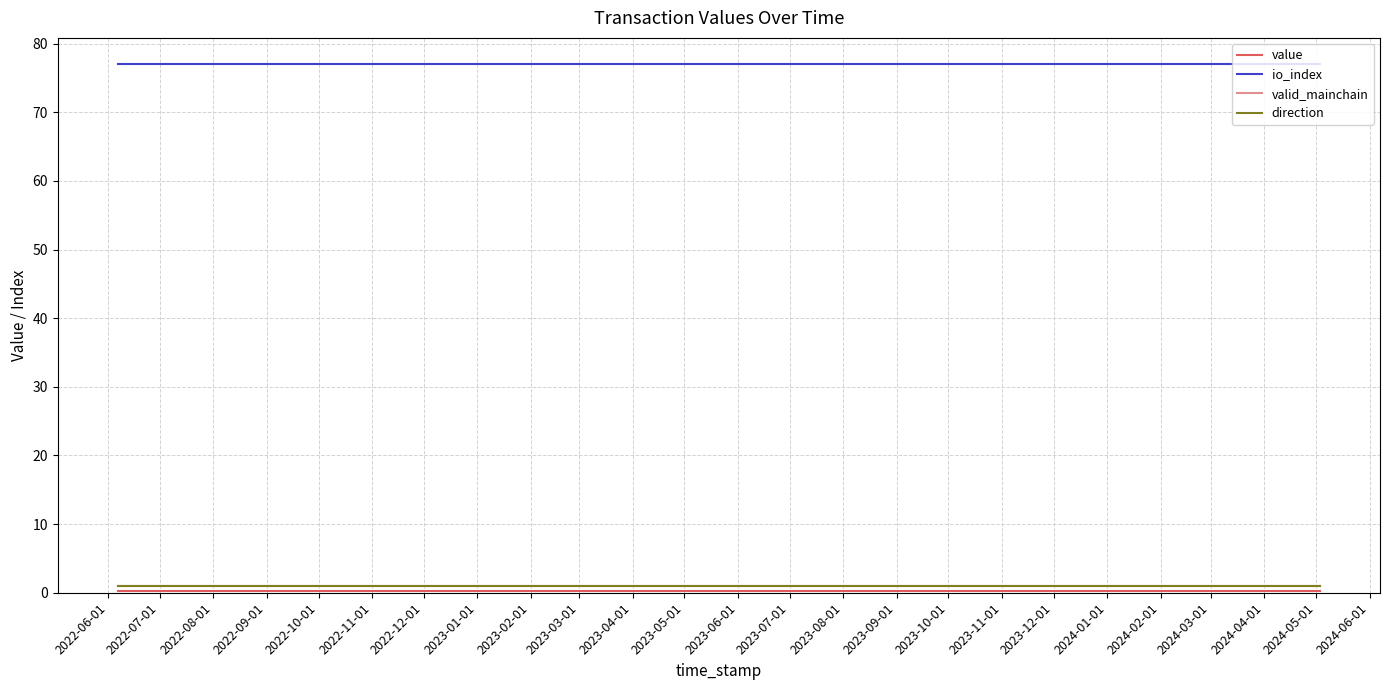

Does the chart display data point markers on the line(s)?

No